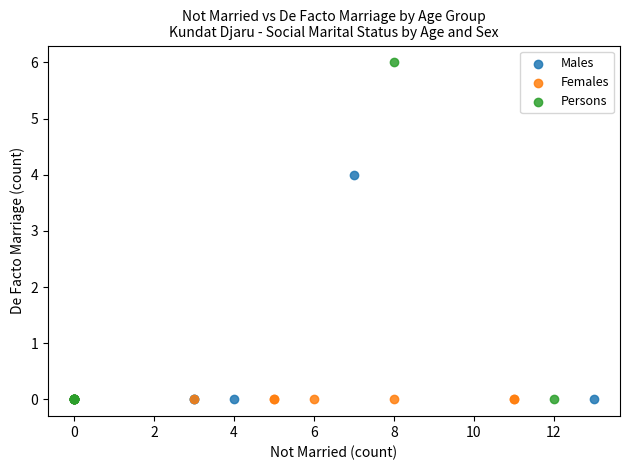

Which series reaches the maximum Y coordinate?

Persons